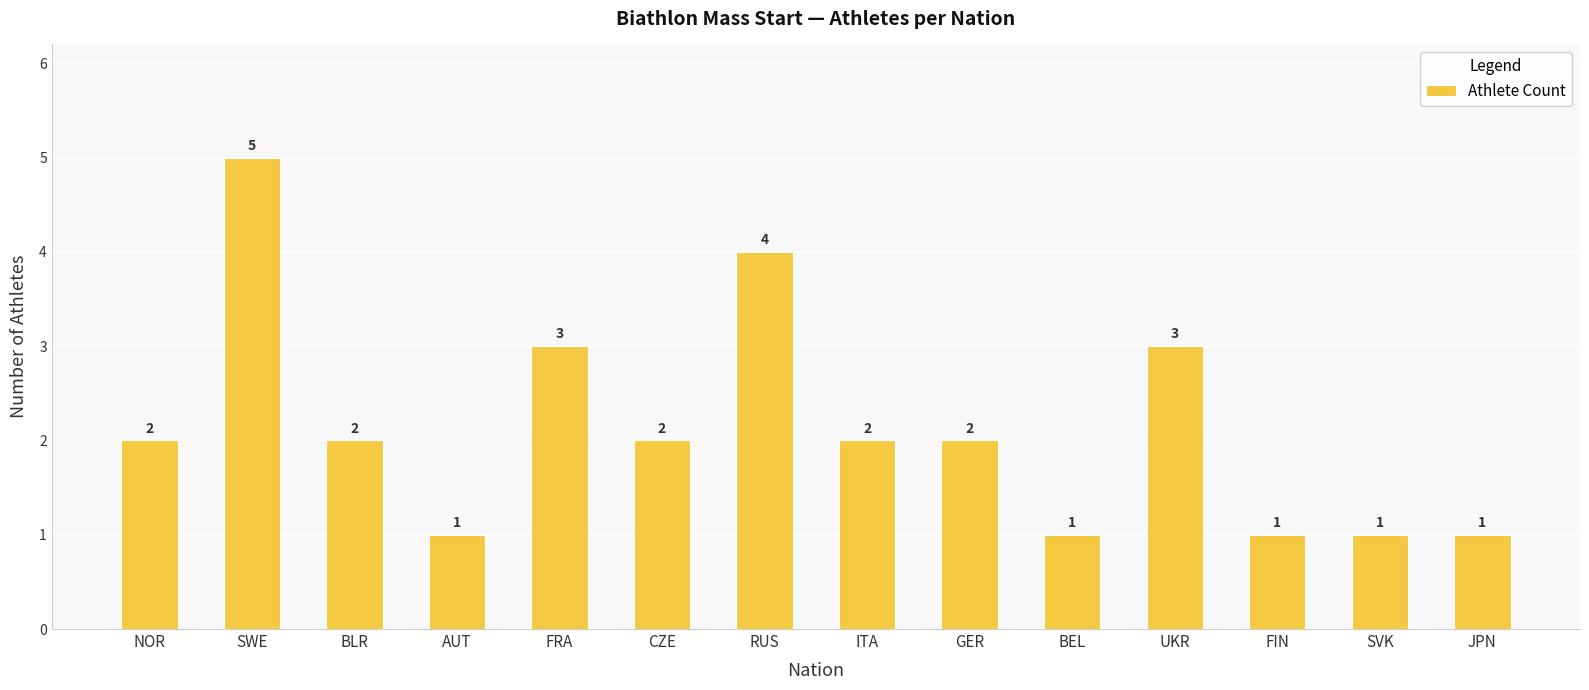

How many values are below 2?

5